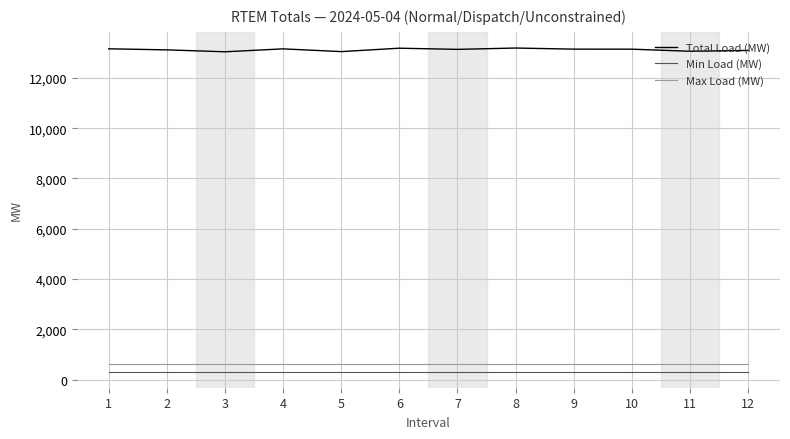

Is the value of Min Load (MW) at 2 greater than the value of Total Load (MW) at 9?

No